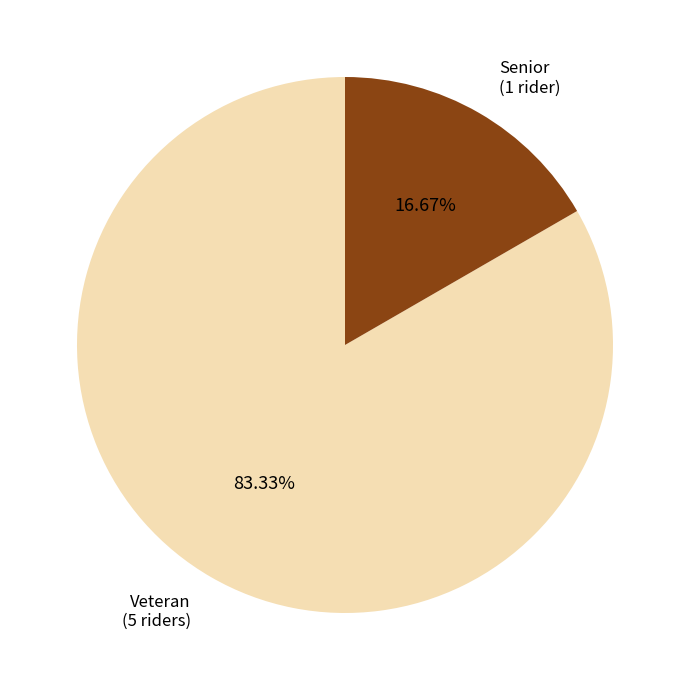

How many segments does this pie chart have?

2